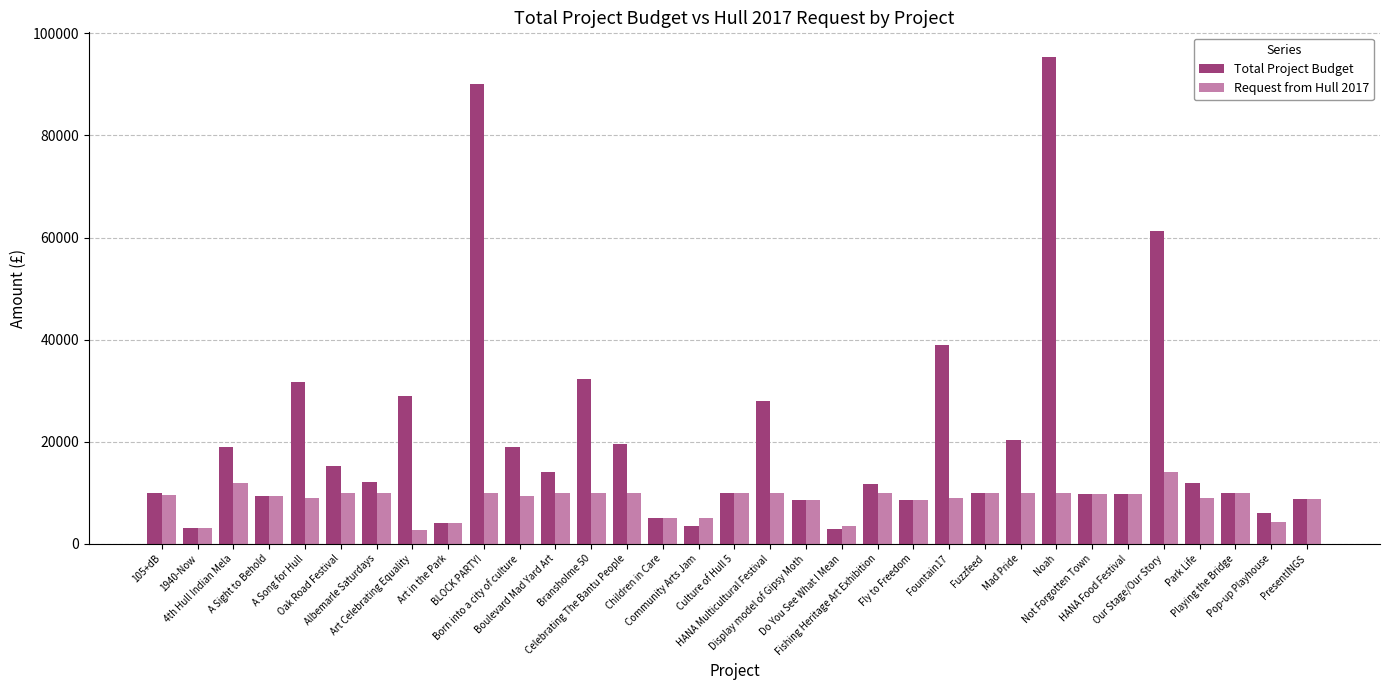

How many groups of bars are there?

33